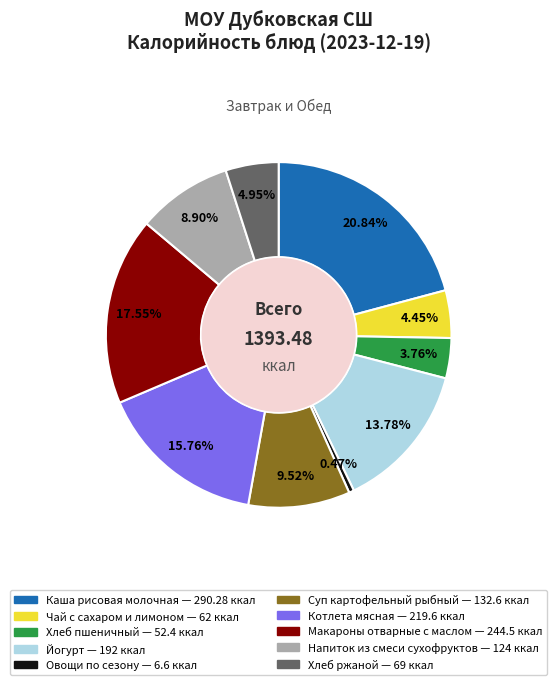

Is it true that Котлета мясная is 16% of the pie?

True